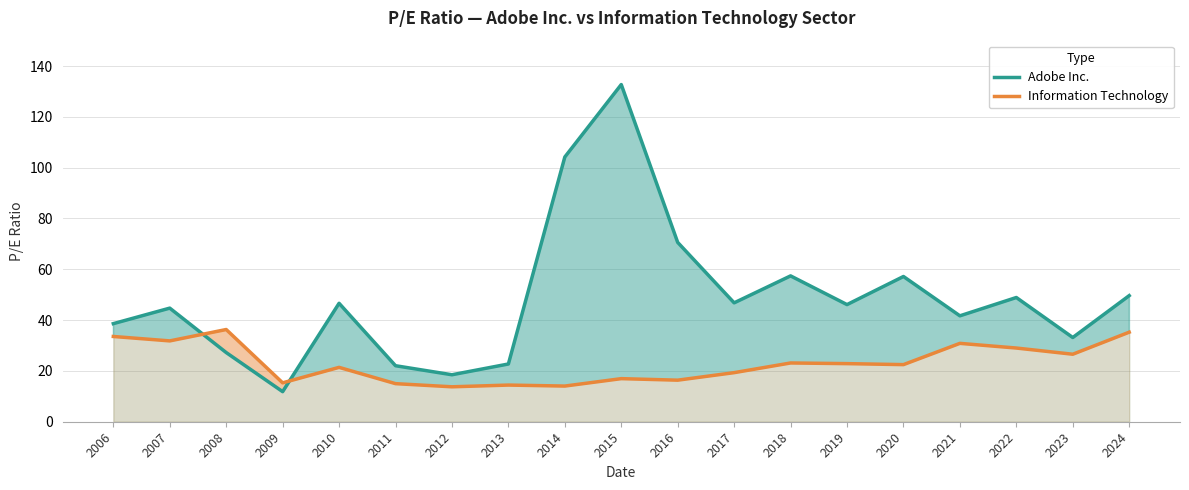

What is the difference between the maximum and minimum values in the Information Technology series?

22.5